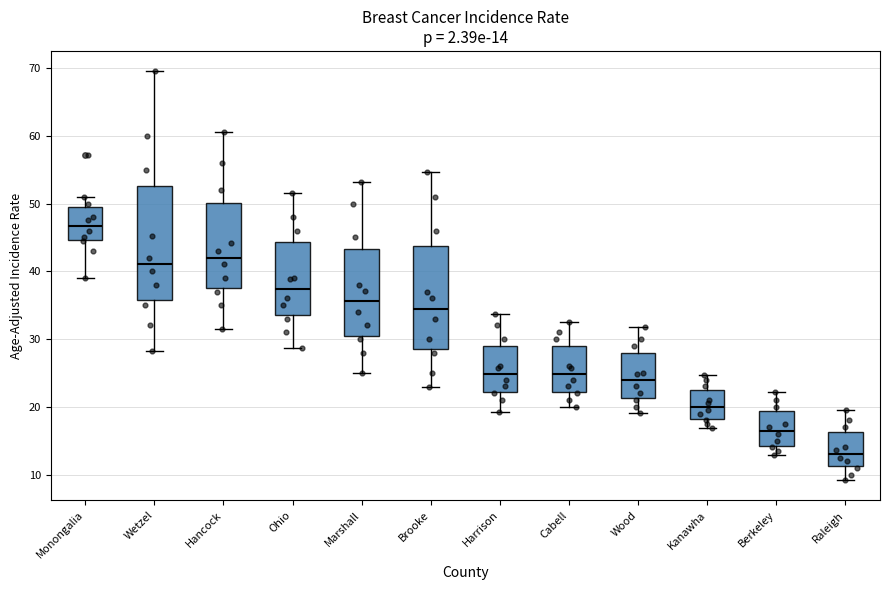

Which box's median line is the highest?

Monongalia